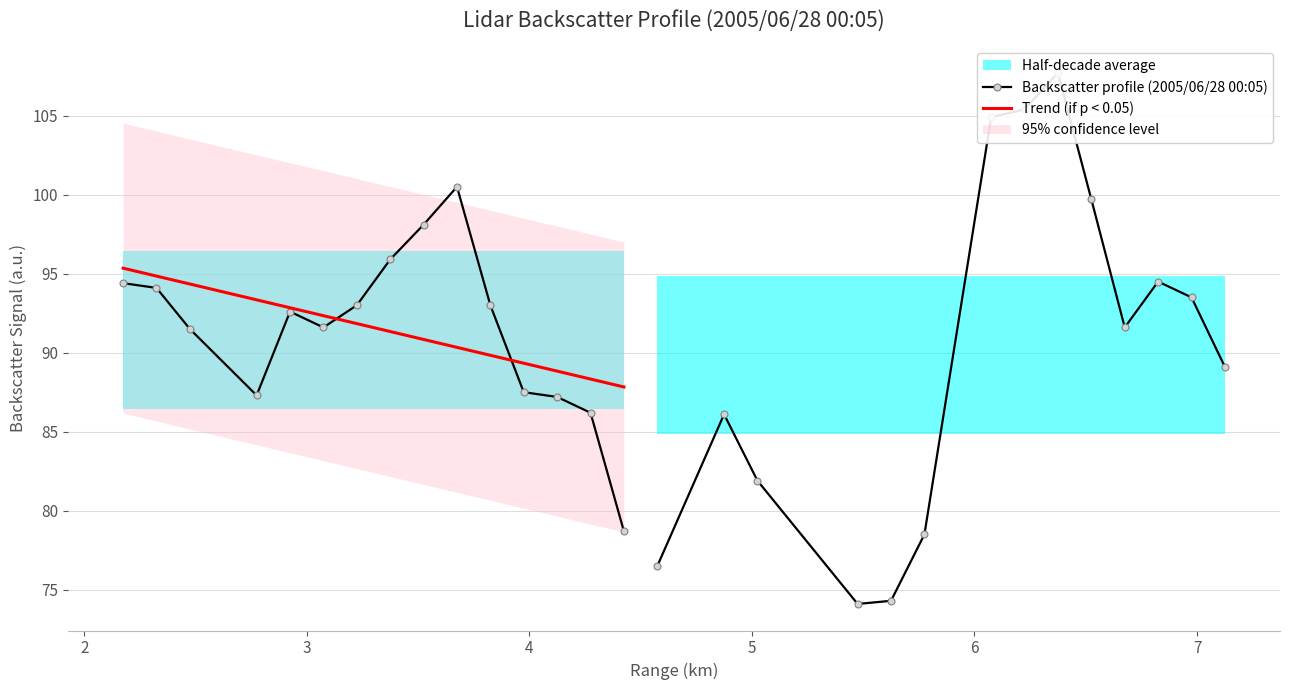

Which series has the largest range (max minus min)?

Backscatter profile (2005/06/28 00:05)